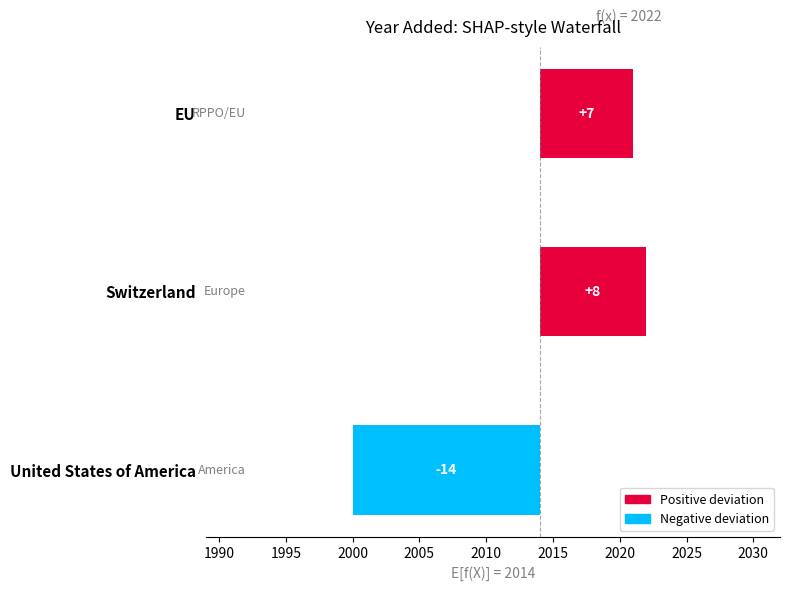

Are the bars horizontal?

Yes